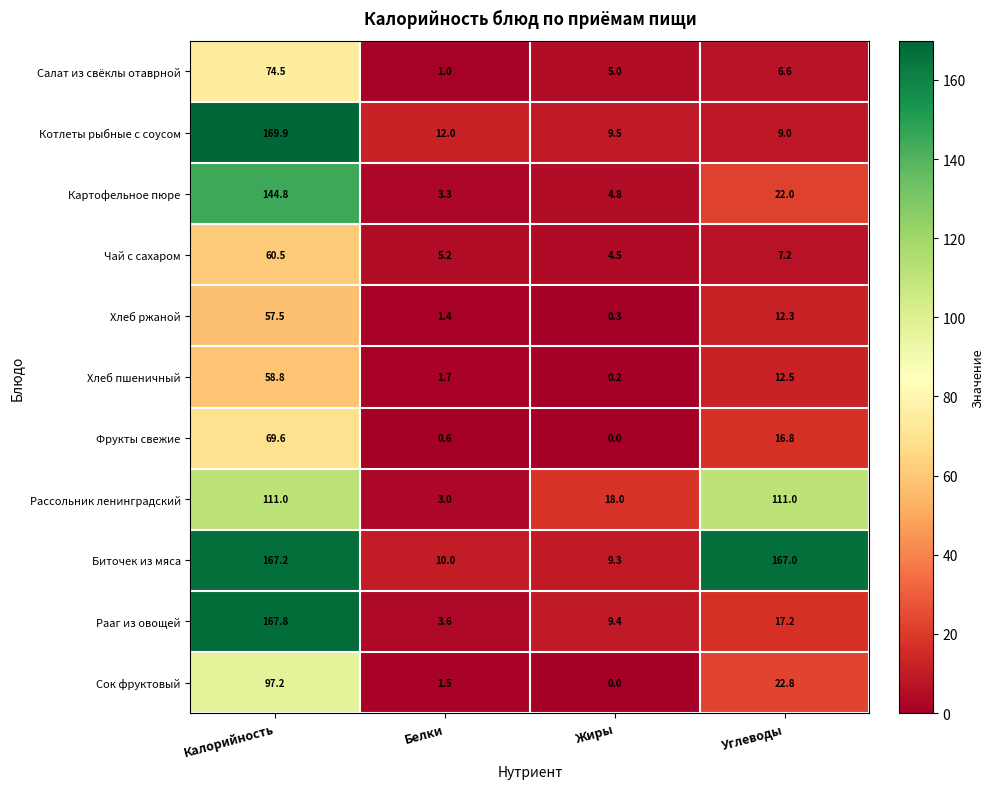

The Сок фруктовый series shows 22.8 at Углеводы. True or false?

True